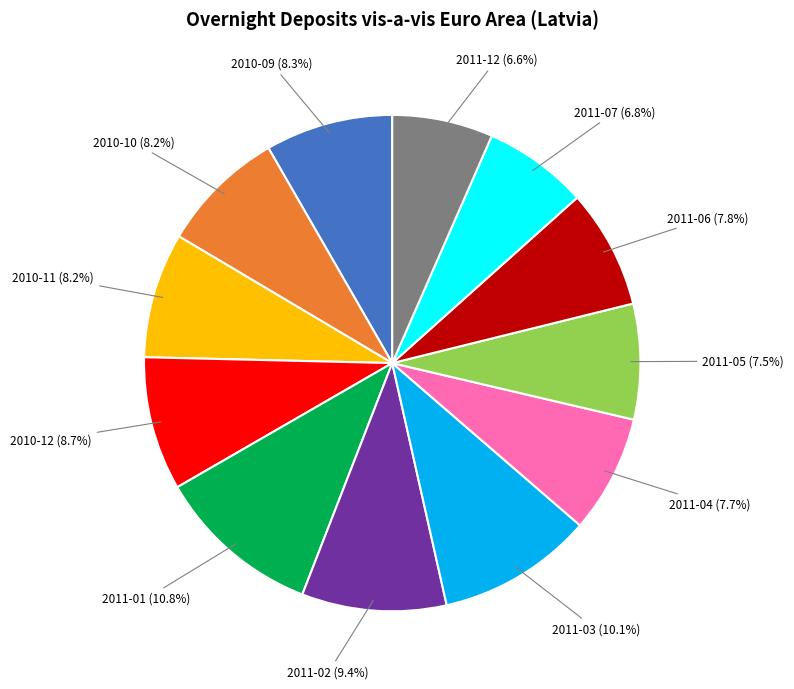

True or false: 2011-12 accounts for 1% of the total.

False